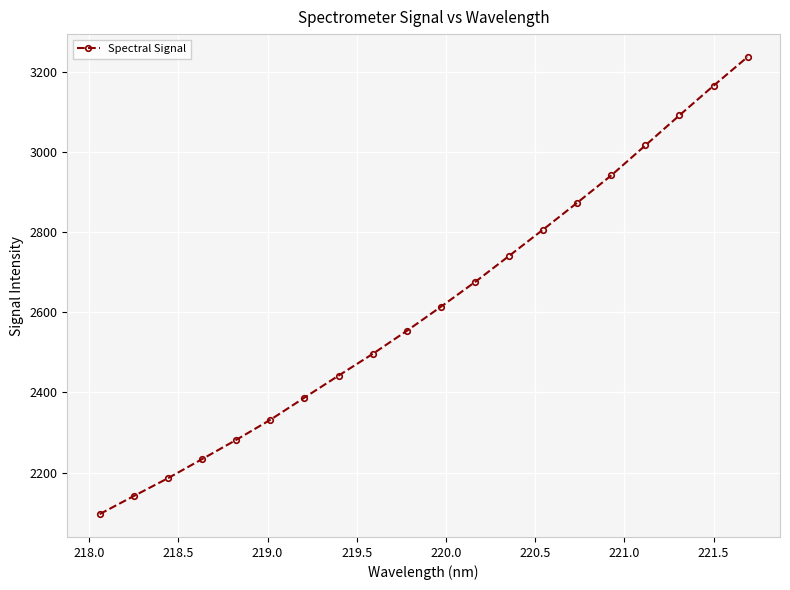

What is the maximum value shown in the chart?

3236.4